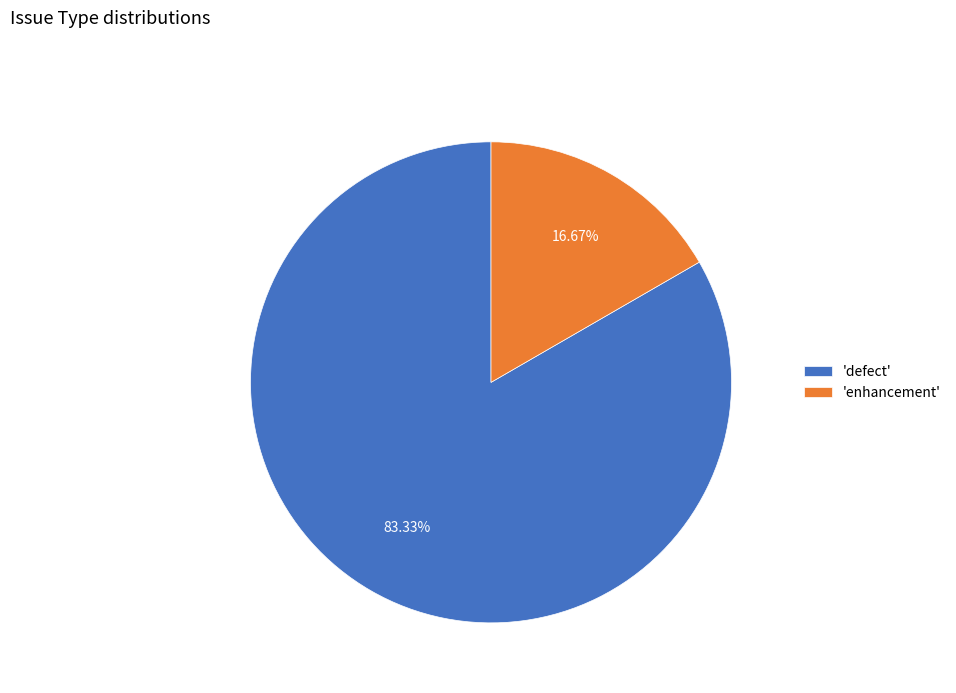

Rank the categories by value from highest to lowest.

'defect', 'enhancement'